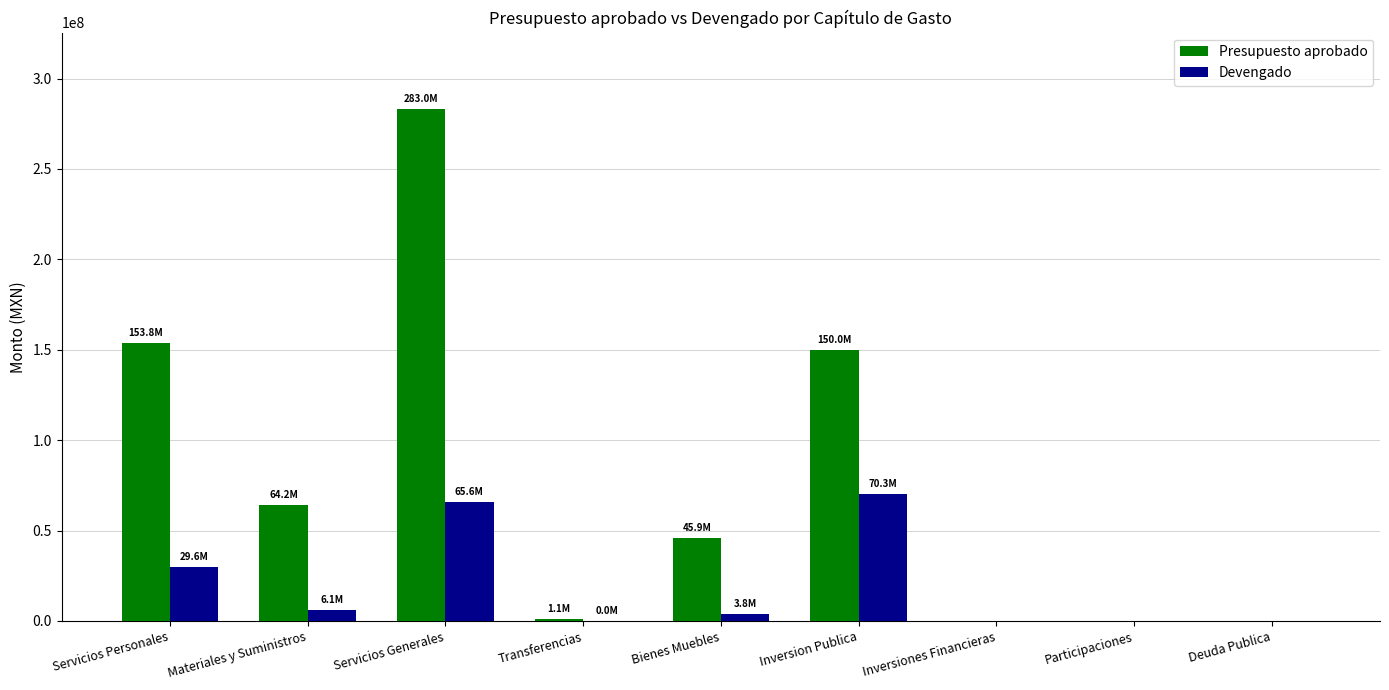

How many data points does each series have?

9